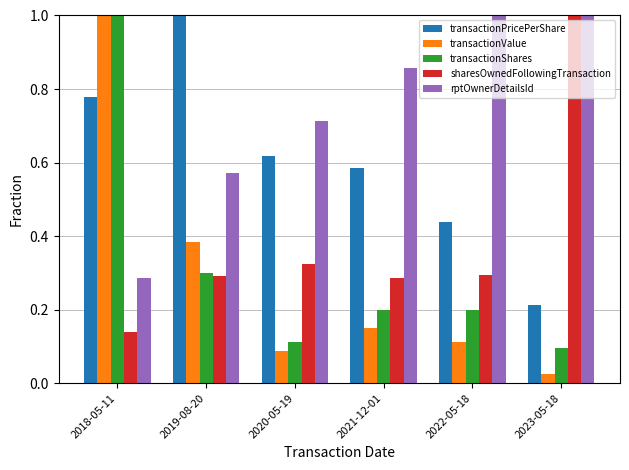

Rank the categories by transactionPricePerShare value from lowest to highest.

2023-05-18, 2022-05-18, 2021-12-01, 2020-05-19, 2018-05-11, 2019-08-20